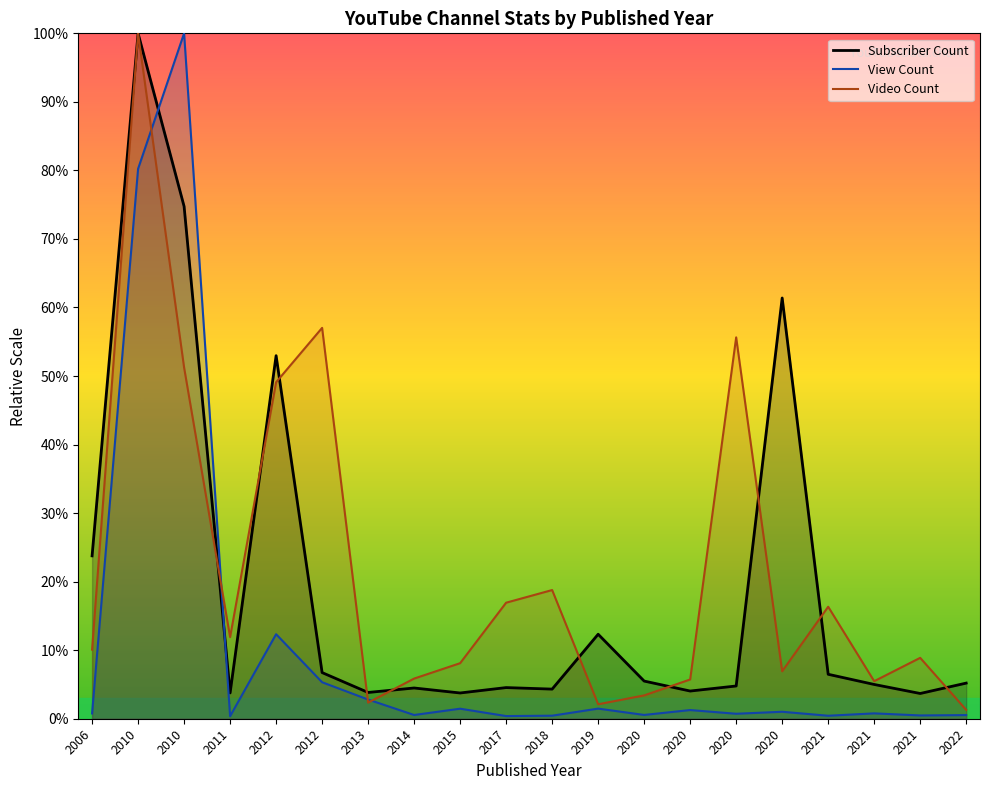

How many lines are shown in the chart?

3